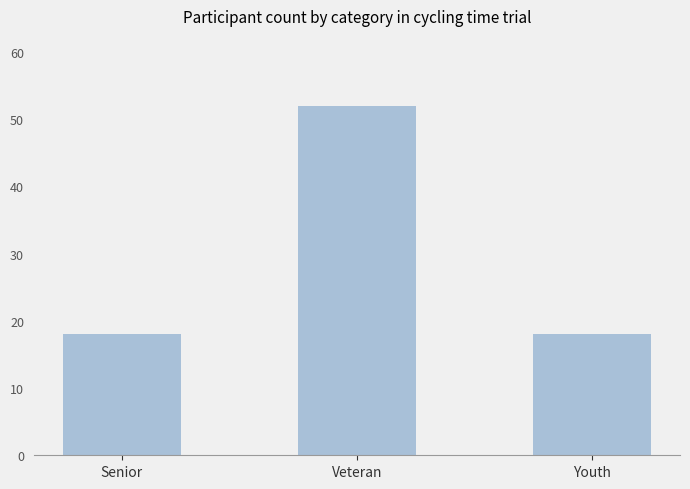

What is the value of the 3rd bar from the left?

18